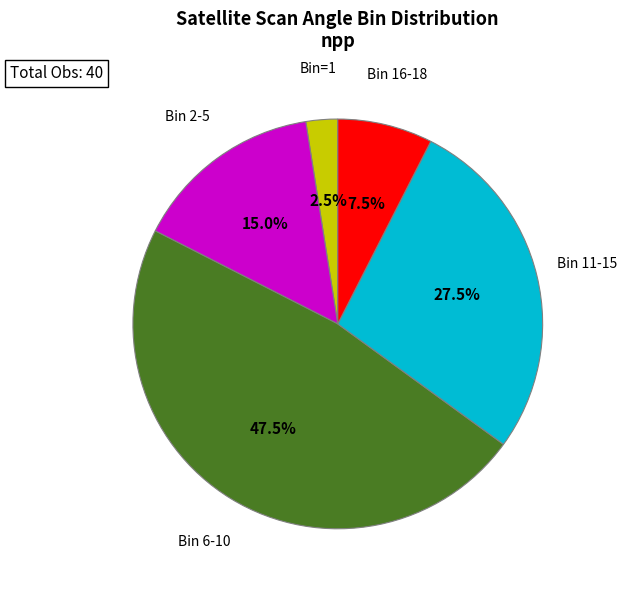

Is there any slice that represents more than half of the pie?

No